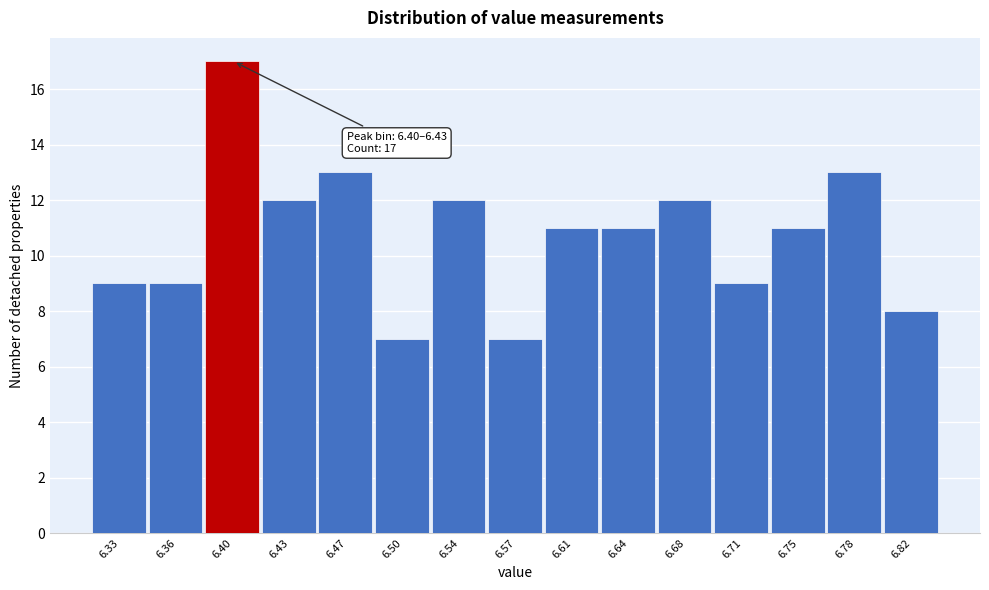

Reading left to right, list all the values displayed in this chart.

6.33=9	6.36=9	6.40=17	6.43=12	6.47=13	6.50=7	6.54=12	6.57=7	6.61=11	6.64=11	6.68=12	6.71=9	6.75=11	6.78=13	6.82=8